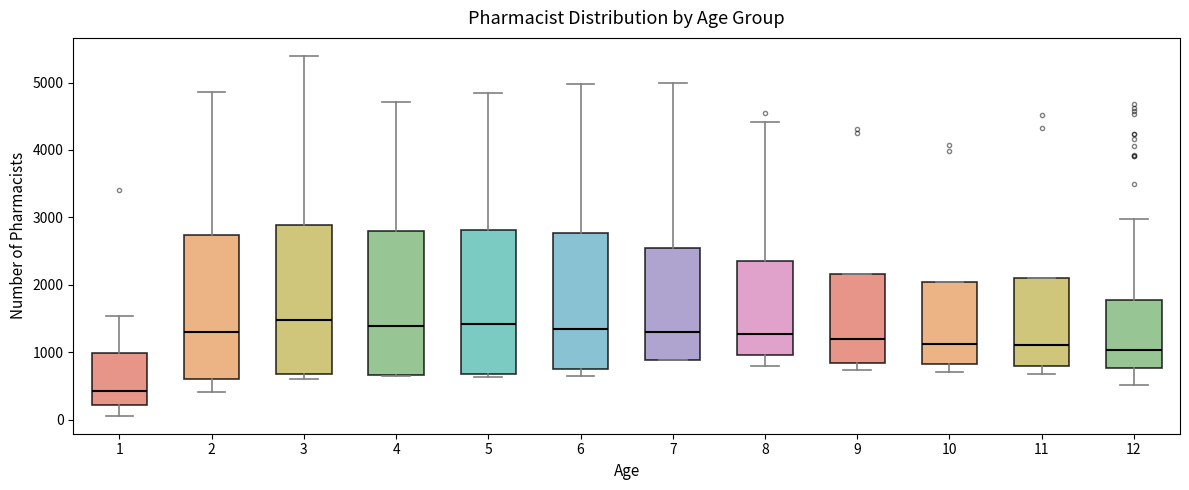

Reading left to right, transcribe this box plot: for each box, give where its median line is, the range the box spans, and where its two whiskers end, as read against the y-axis. The values are not printed on the chart, so give them approximately, as read against the axis.

1: median 400, box 200 to 1000, whiskers 100 to 1500
2: median 1300, box 600 to 2700, whiskers 400 to 4900
3: median 1500, box 700 to 2900, whiskers 600 to 5400
4: median 1400, box 700 to 2800, whiskers 600 to 4700
5: median 1400, box 700 to 2800, whiskers 600 to 4800
6: median 1300, box 700 to 2800, whiskers 600 to 5000
7: median 1300, box 900 to 2500, whiskers 900 to 5000
8: median 1300, box 1000 to 2400, whiskers 800 to 4400
9: median 1200, box 800 to 2200, whiskers 700 to 2200
10: median 1100, box 800 to 2000, whiskers 700 to 2000
11: median 1100, box 800 to 2100, whiskers 700 to 2100
12: median 1000, box 800 to 1800, whiskers 500 to 3000